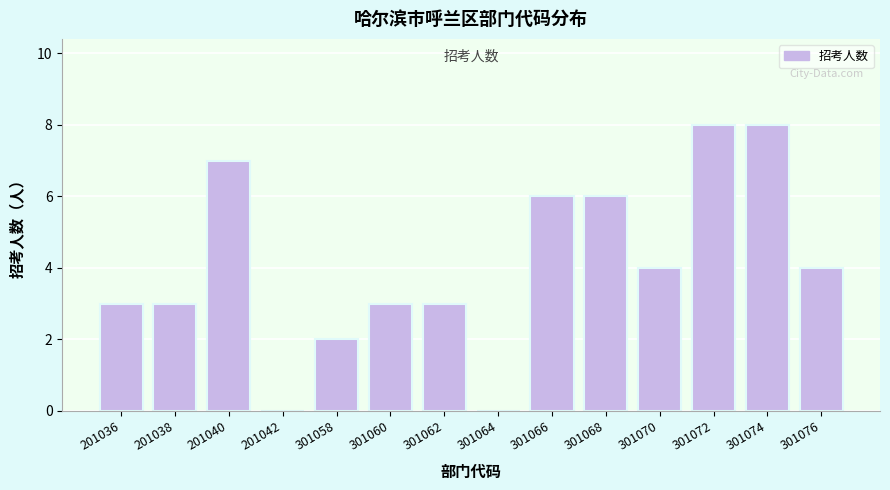

Reading left to right, transcribe all the data shown in this chart.

201036=3	201038=3	201040=7	201042=0	301058=2	301060=3	301062=3	301064=0	301066=6	301068=6	301070=4	301072=8	301074=8	301076=4